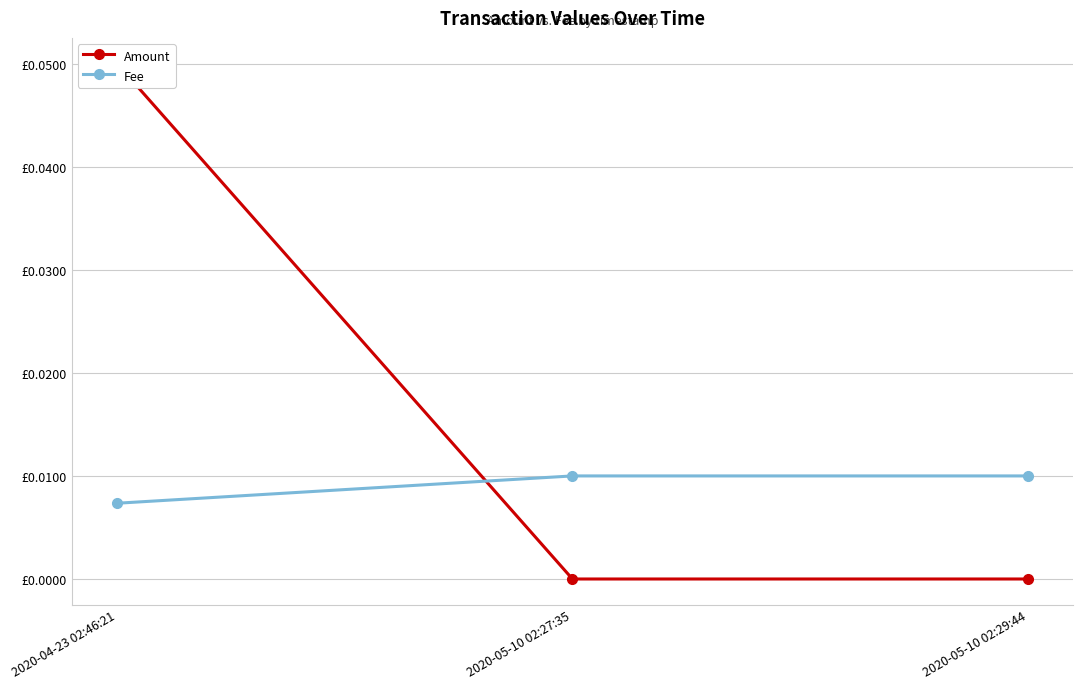

How many lines are shown in the chart?

2